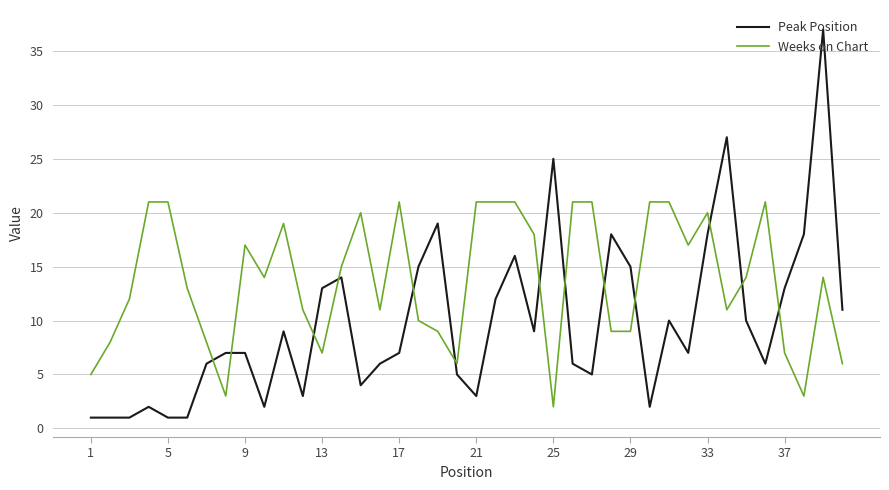

What is the lowest value of the Peak Position series?

1